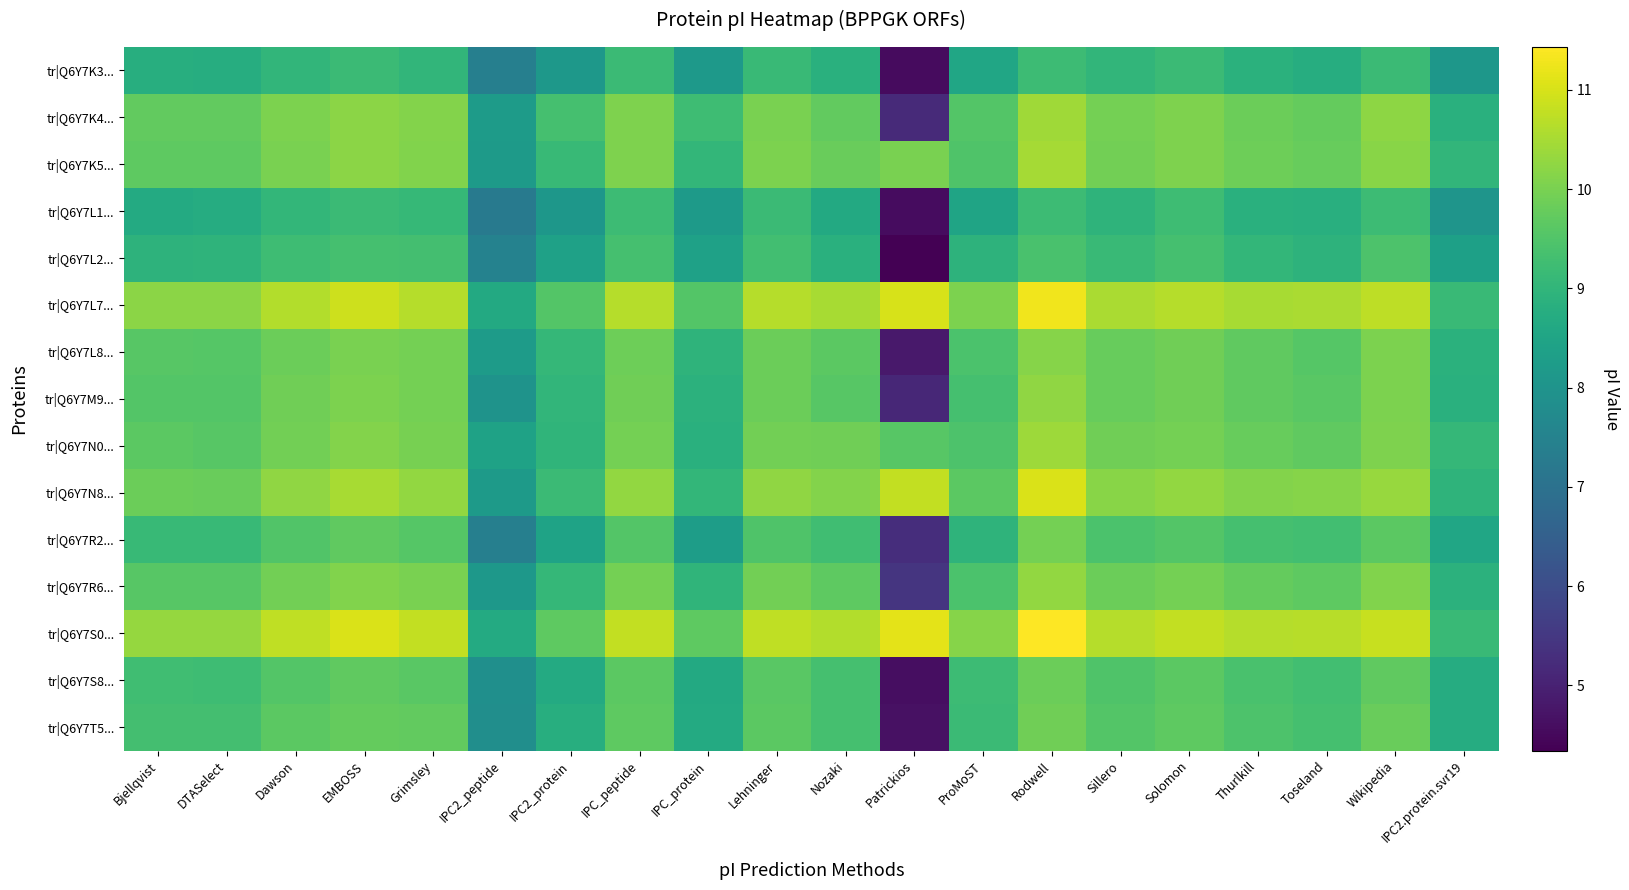

Count the number of data series in this chart.

15